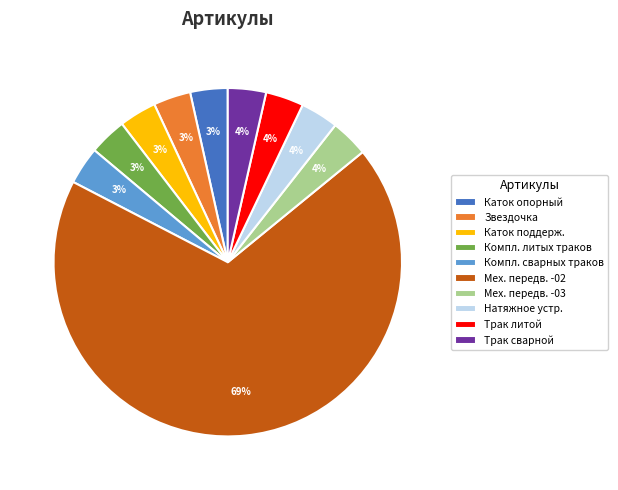

To the nearest percent, what is the difference between the Мех. передв. -02 and Трак сварной slice percentages?

65%